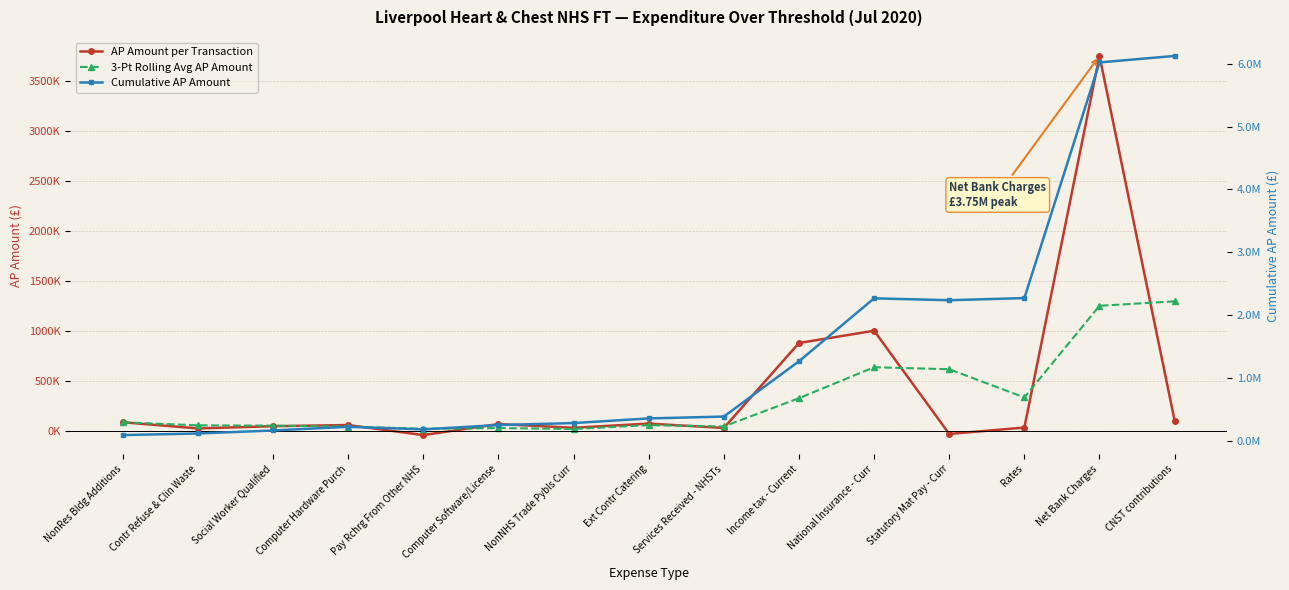

At Computer Hardware Purch, list the series in order from smallest to largest.

3-Pt Rolling Avg AP Amount, AP Amount per Transaction, Cumulative AP Amount